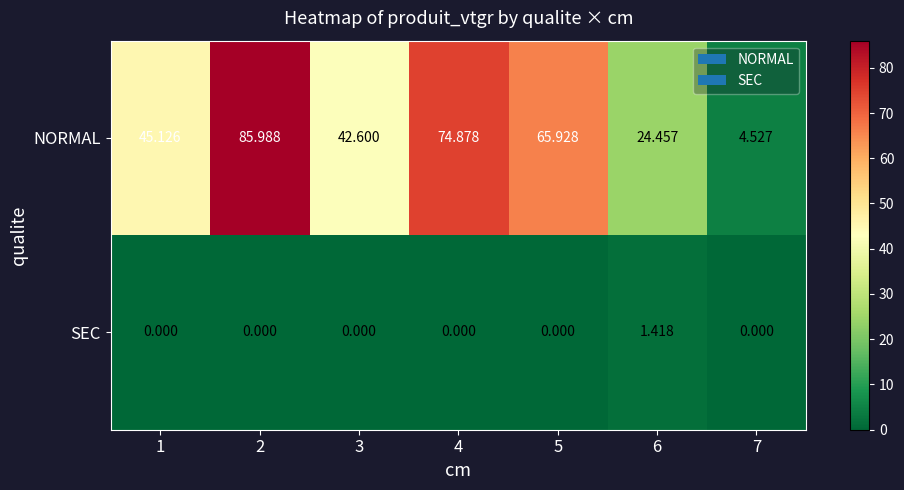

At how many categories does at least one series exceed 46?

3